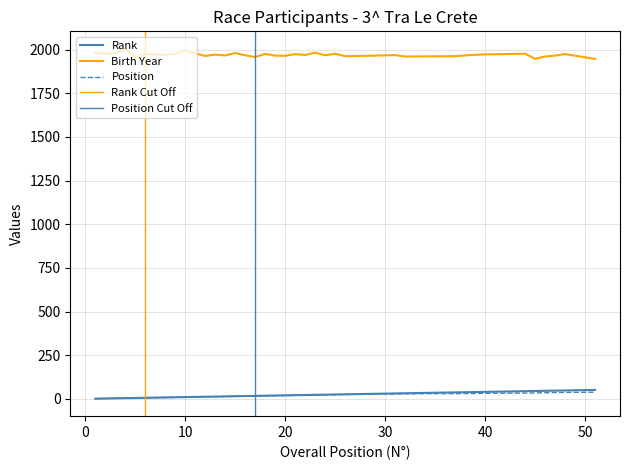

True or false: Birth Year and Rank cross at least once.

False